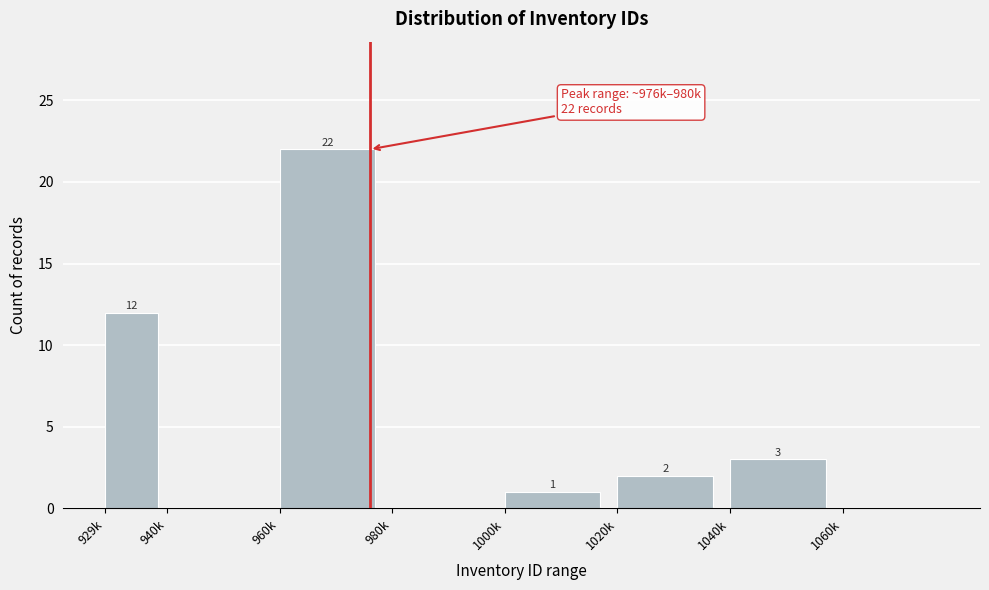

Reading left to right, transcribe all the data shown in this chart.

929k=12	940k=0	960k=22	980k=0	1000k=1	1020k=2	1040k=3	1060k=0